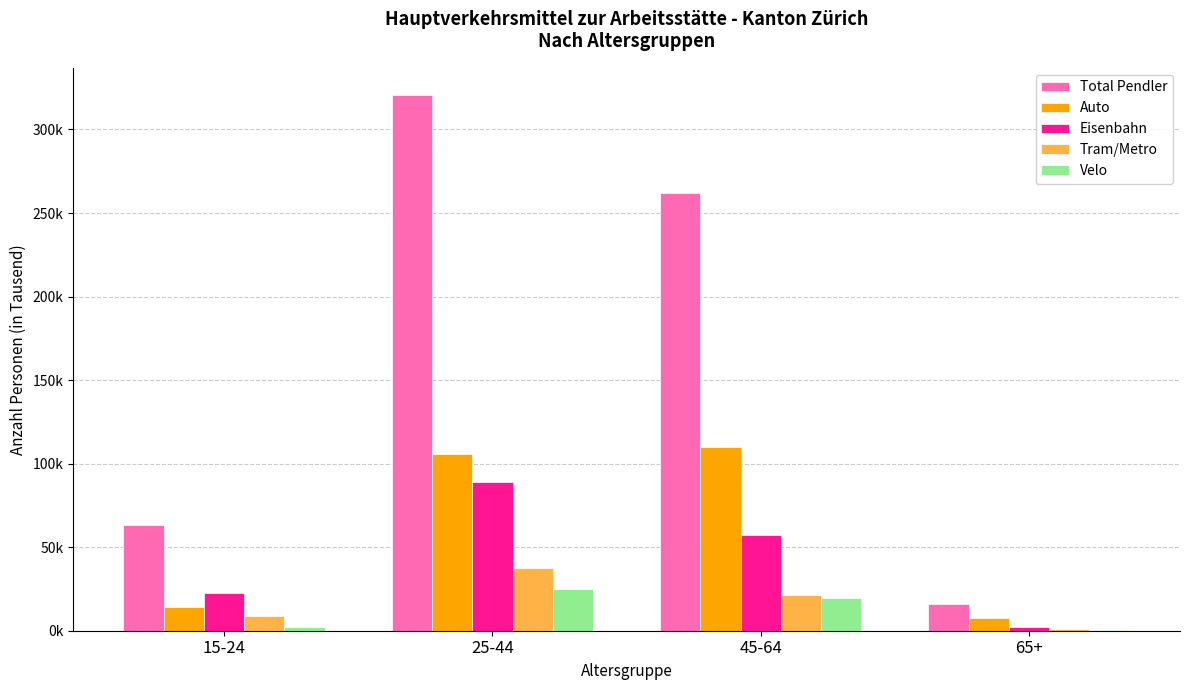

Reading left to right, extract all data points from this chart.

Total Pendler: 15-24=63.2	25-44=320.9	45-64=261.8	65+=16.3
Auto: 15-24=14.3	25-44=105.9	45-64=110.1	65+=7.6
Eisenbahn: 15-24=22.6	25-44=88.9	45-64=57.4	65+=2.1
Tram/Metro: 15-24=9.0	25-44=37.7	45-64=21.4	65+=1.0
Velo: 15-24=2.4	25-44=25.2	45-64=19.8	65+=0.6